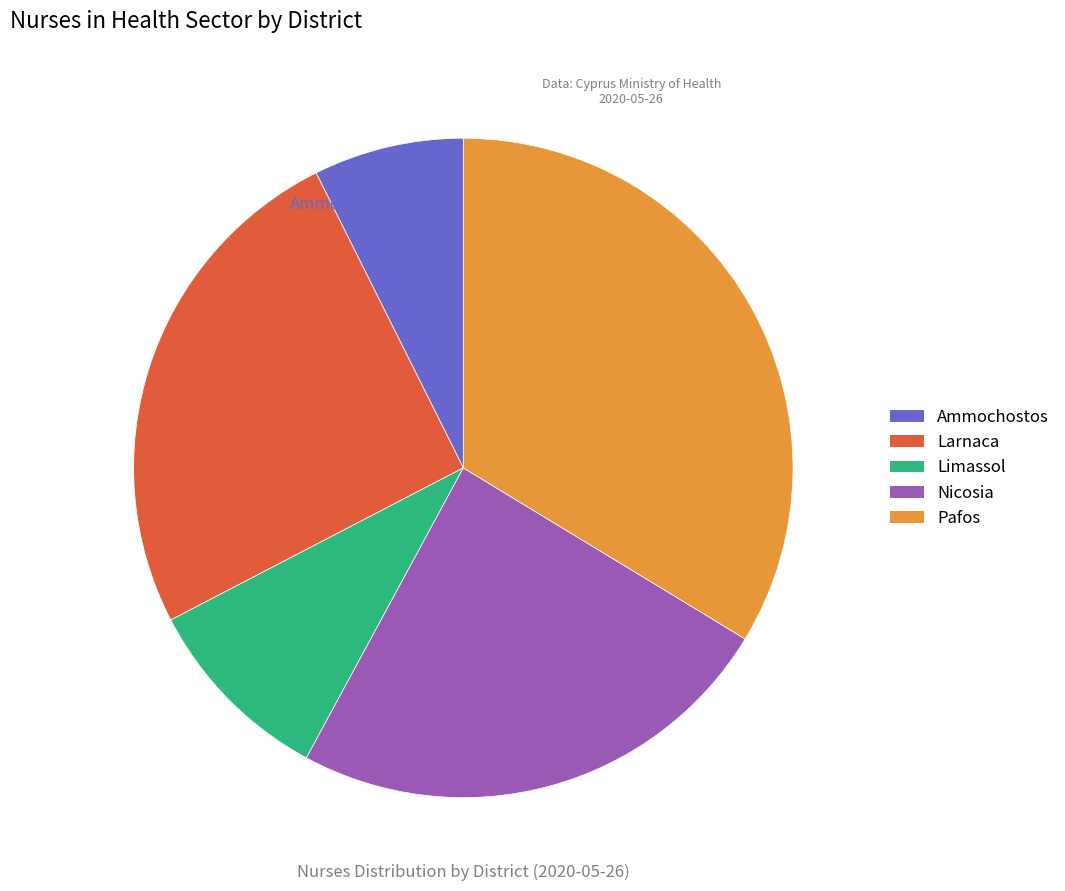

Which has a higher value, Limassol or Nicosia?

Nicosia